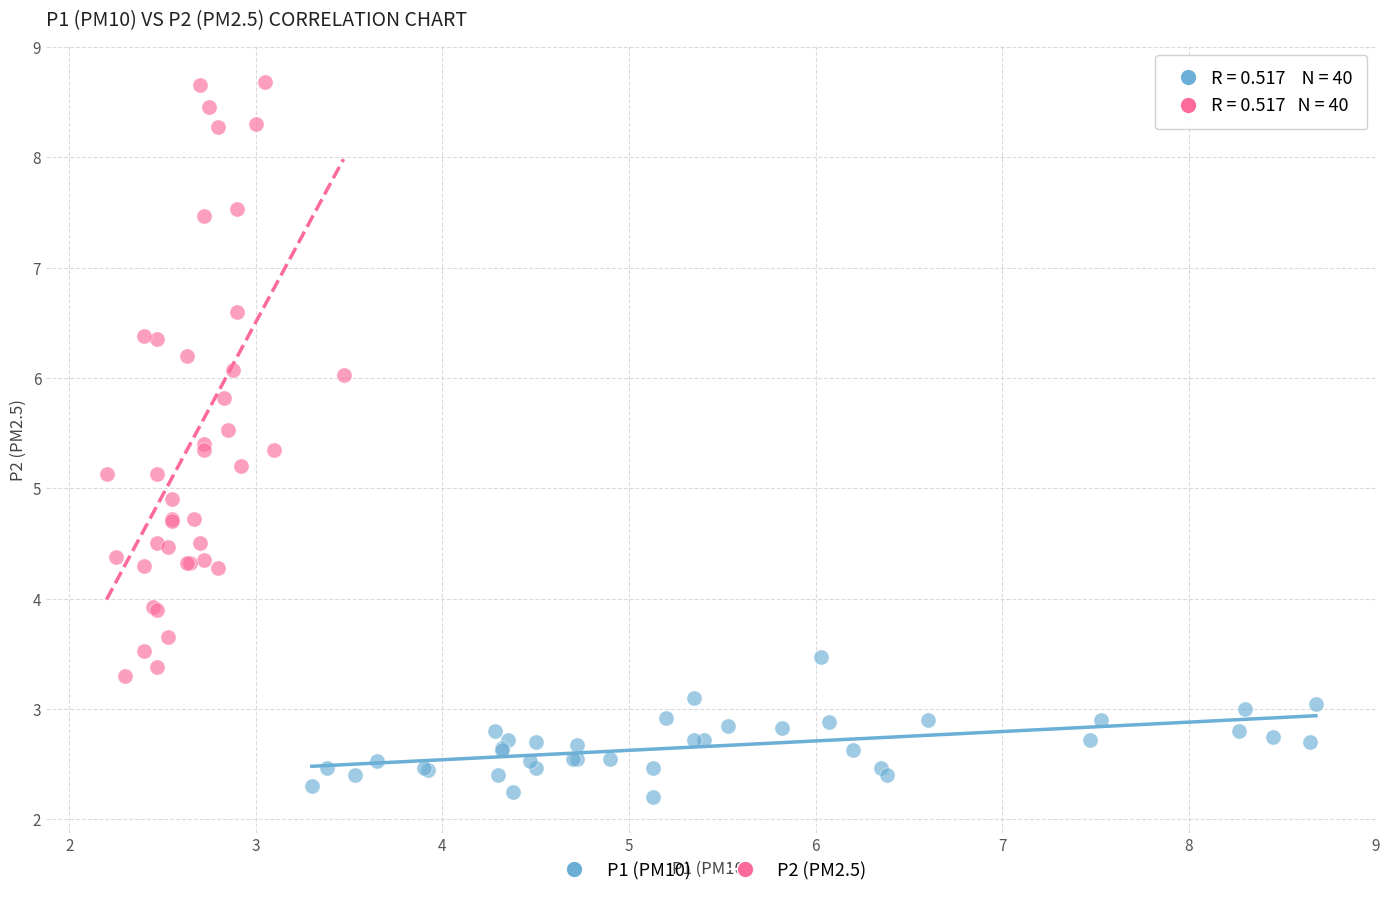

Which series contains the highest Y value?

P2 (PM2.5)